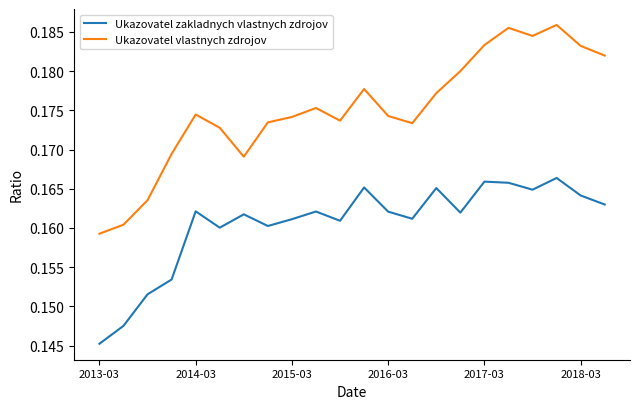

True or false: Ukazovatel zakladnych vlastnych zdrojov and Ukazovatel vlastnych zdrojov cross at least once.

False